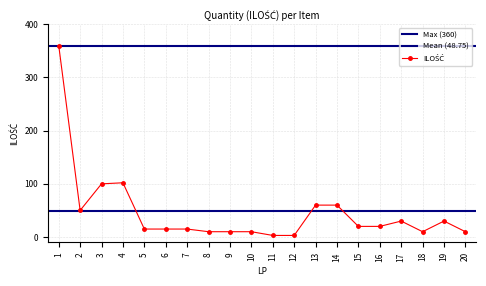

The value at 3 is 32. True or false?

False